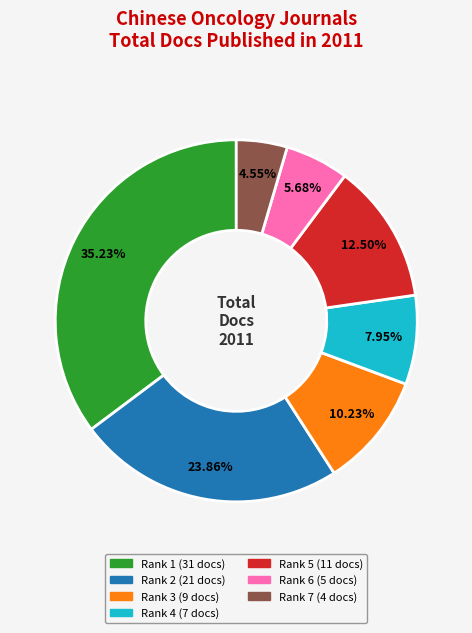

Does any single category account for the majority?

No